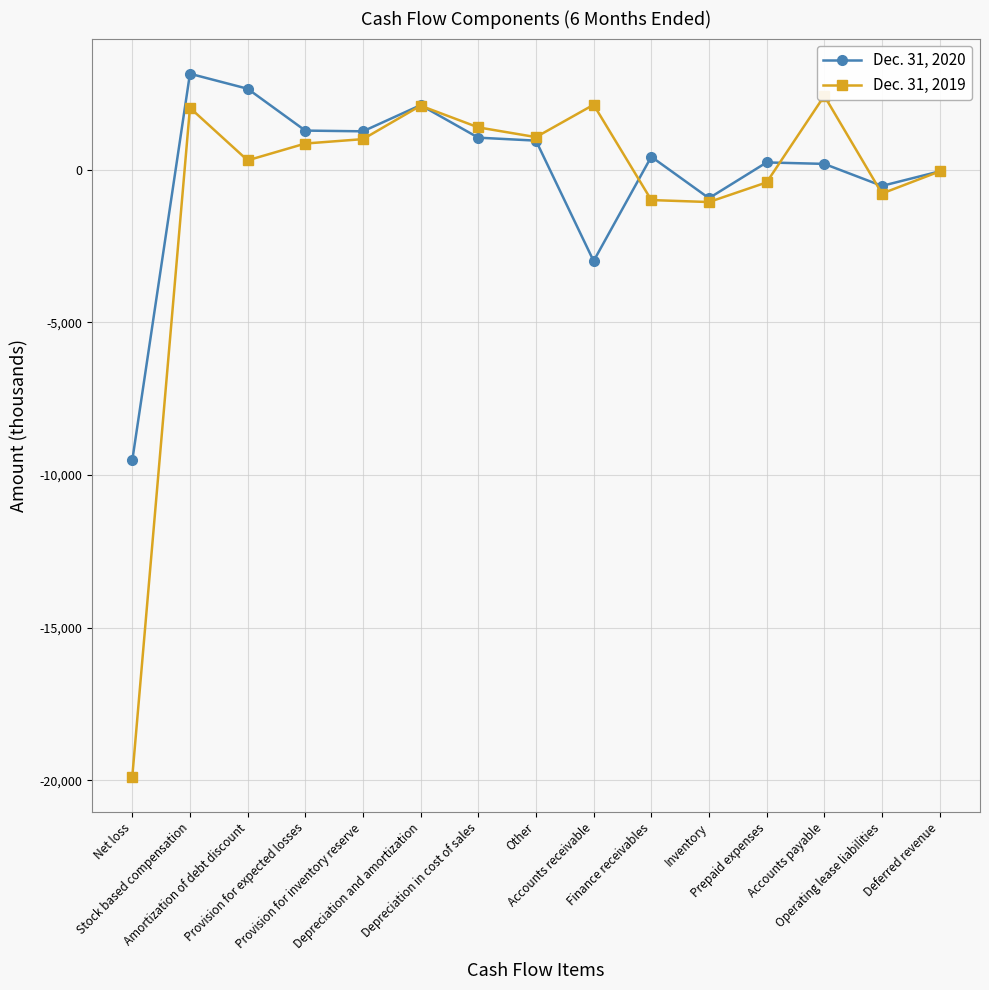

Which series changed the most between Accounts payable and Deferred revenue?

Dec. 31, 2019